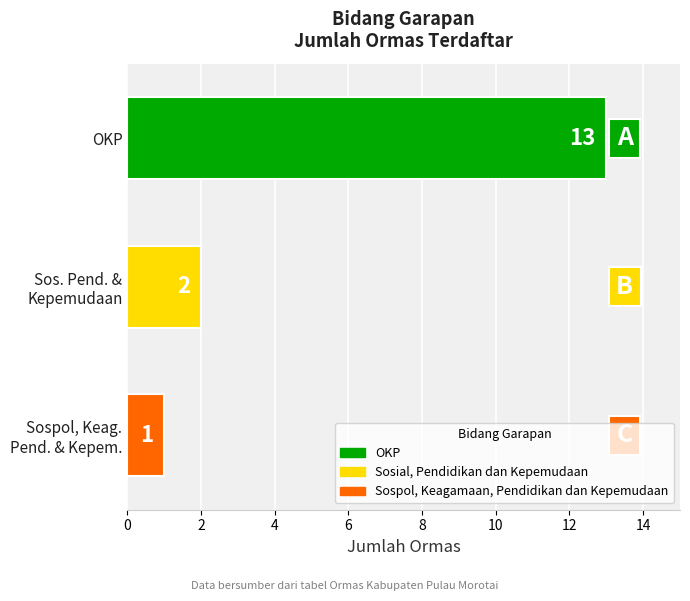

Rank the categories by value from highest to lowest.

OKP, Sos. Pend. &
Kepemudaan, Sospol, Keag.
Pend. & Kepem.